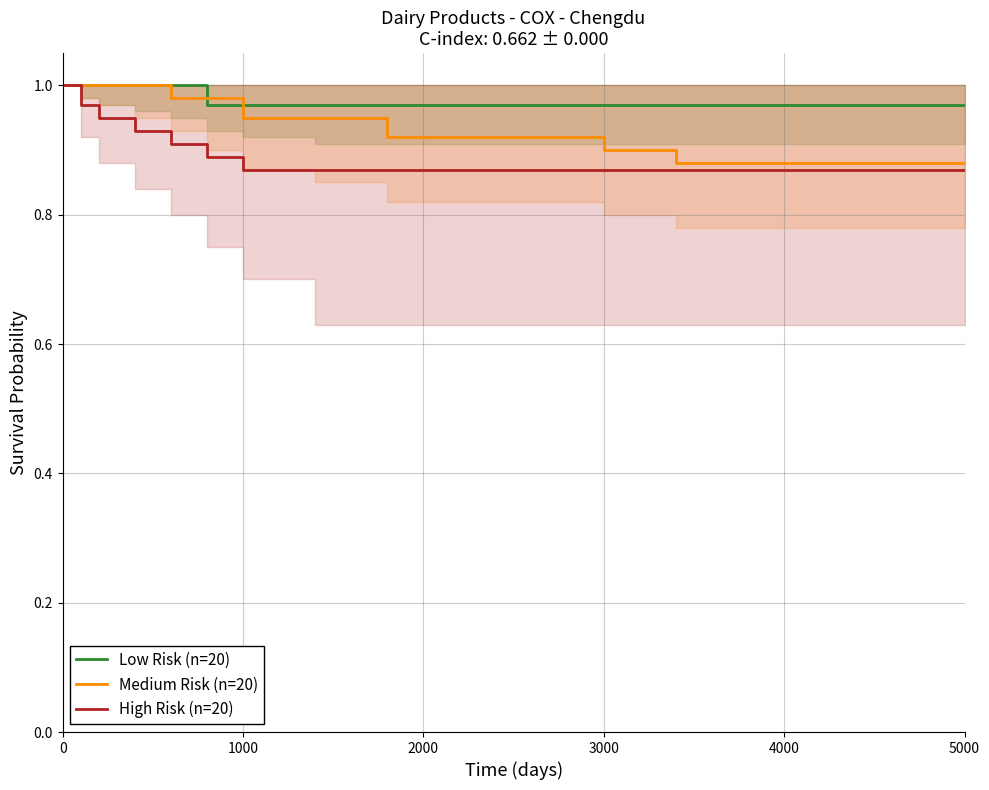

True or false: Low Risk (n=20) and High Risk (n=20) intersect in this chart.

False